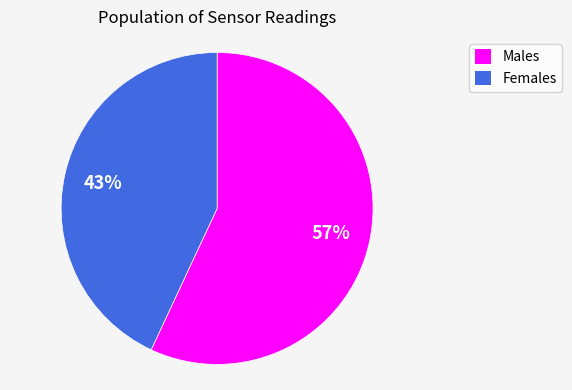

Is there a majority slice in this chart?

Yes